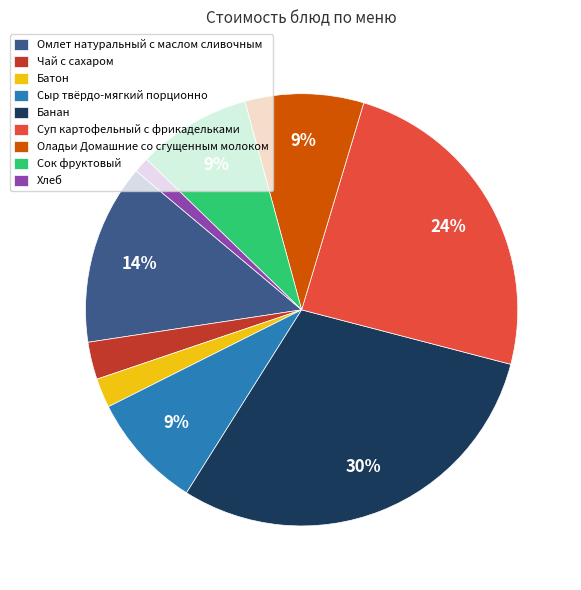

How many segments does this pie chart have?

9